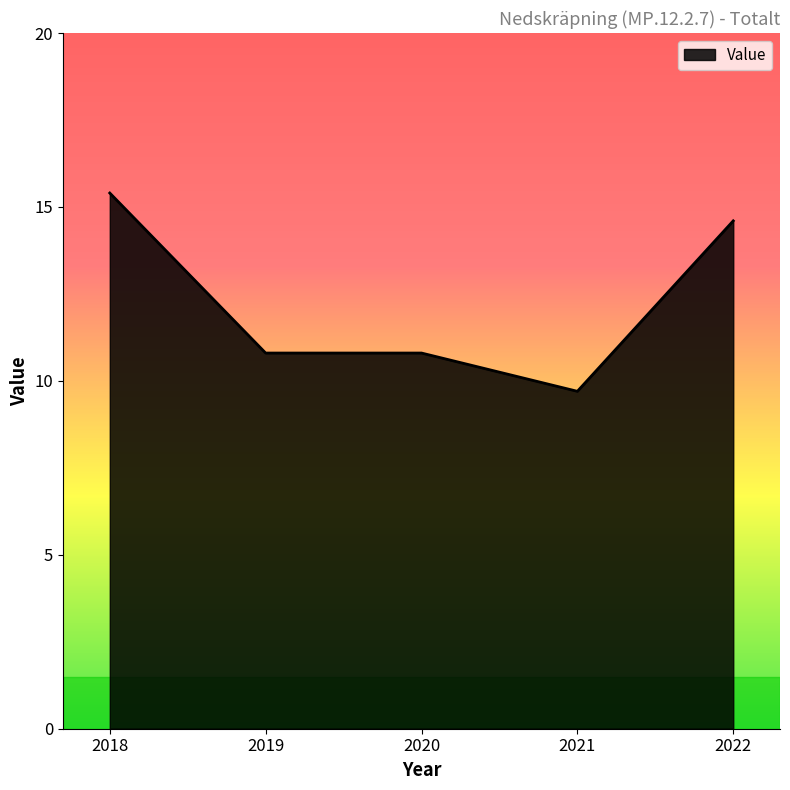

What is the ratio of the value at 2020 to the value at 2021?

1.1